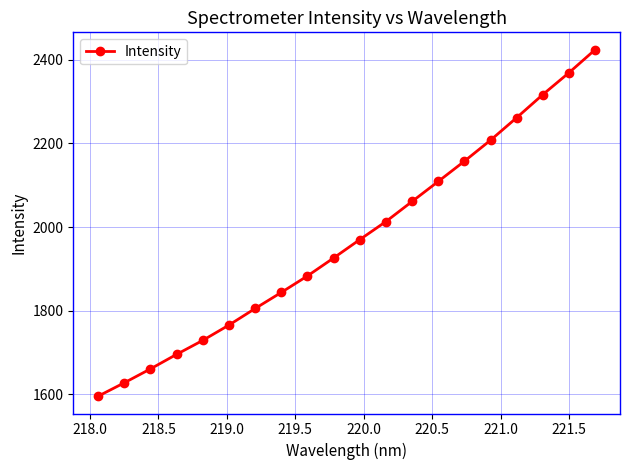

What is the difference between the maximum and minimum values?

829.1